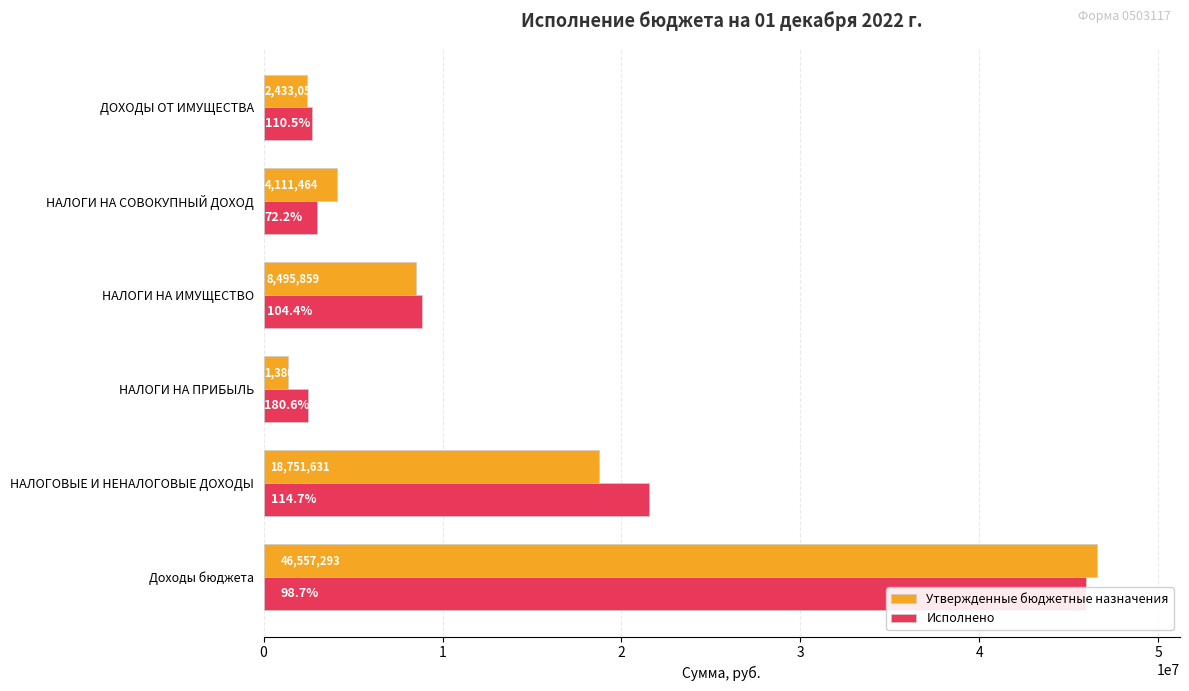

How many bars are there in total?

12